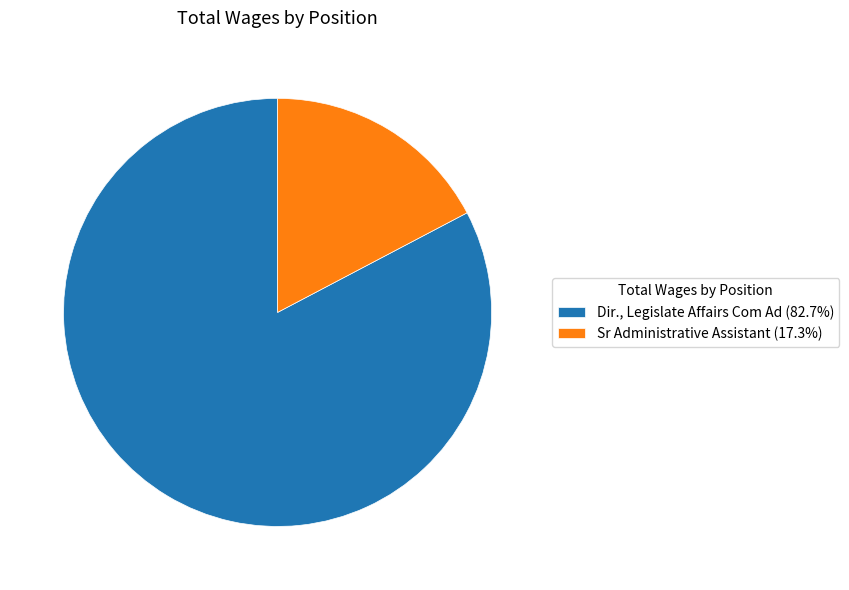

Is it true that Dir., Legislate Affairs Com Ad is 76% of the pie?

False